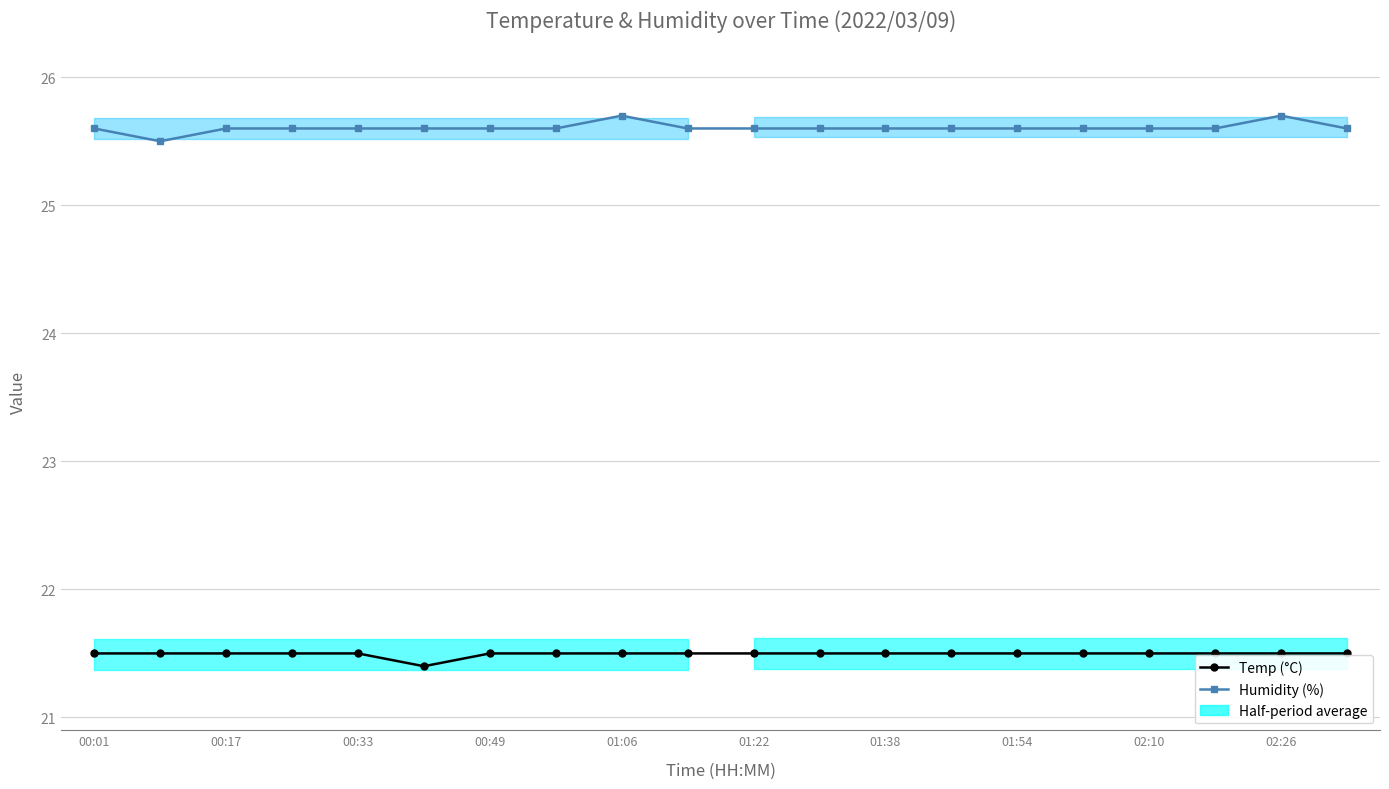

How many Temp (°C) values are between 21 and 22?

20